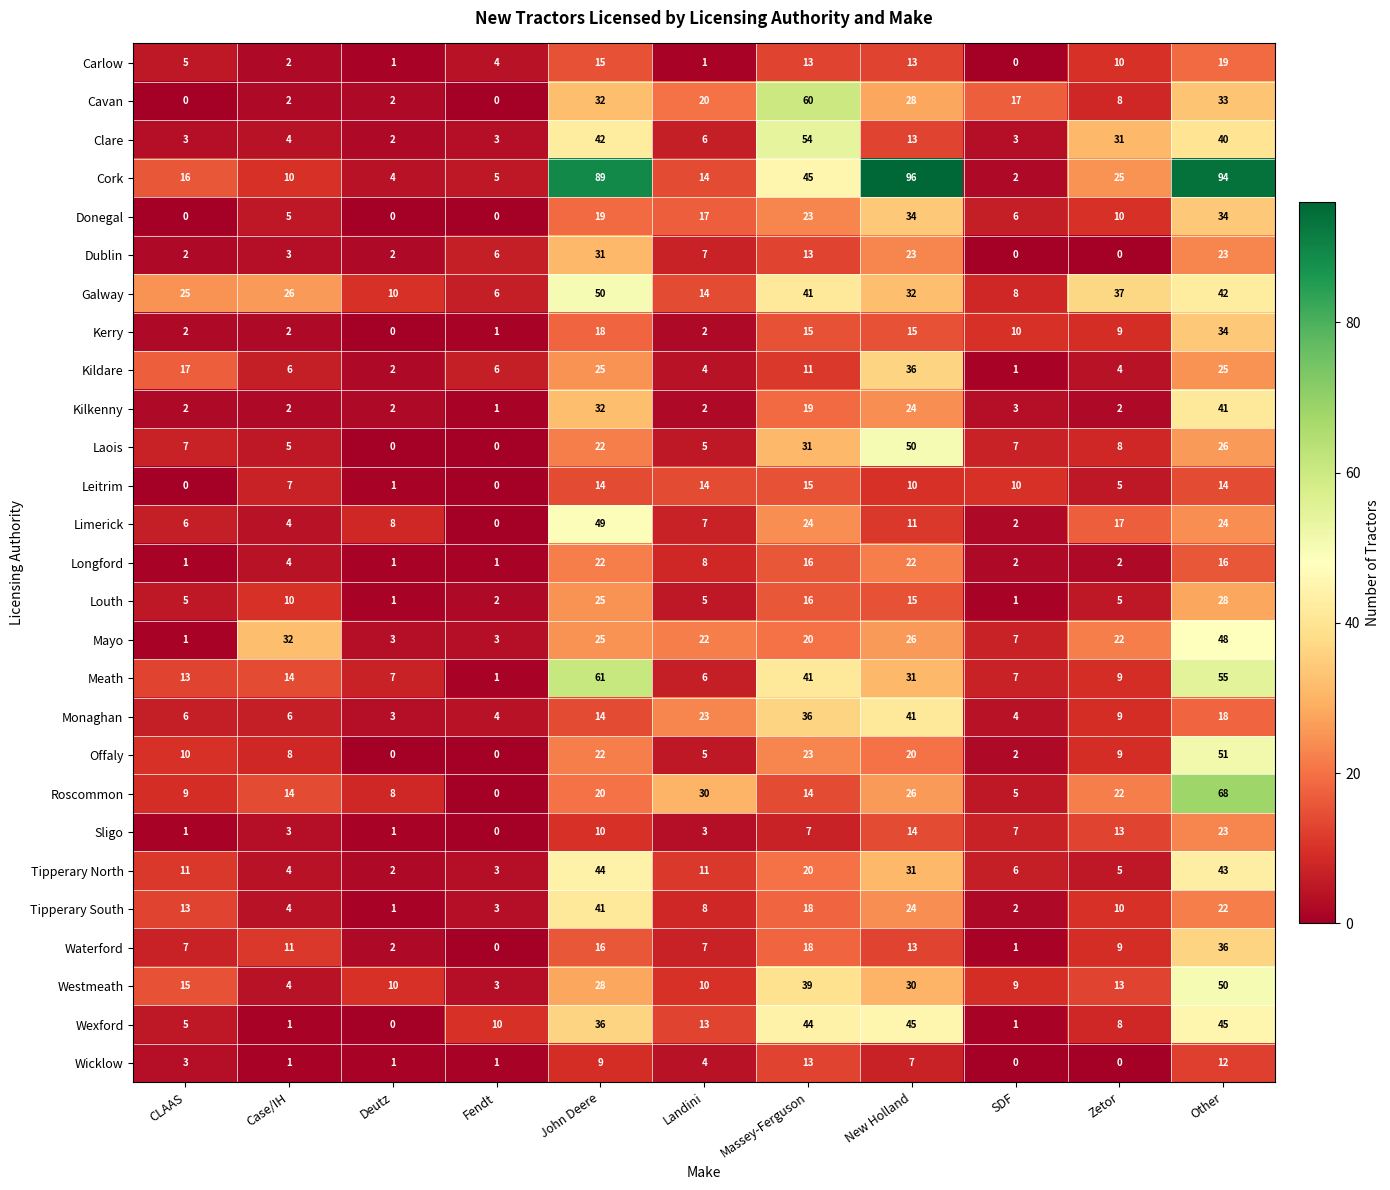

Which series has the widest spread of values?

Cork